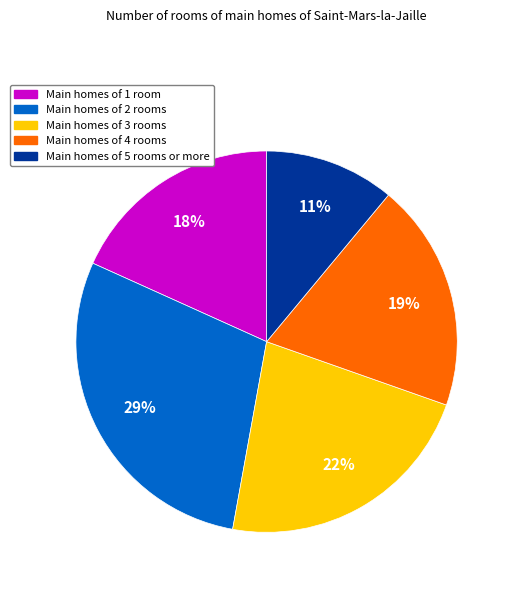

To the nearest percent, what is the average slice percentage?

20%